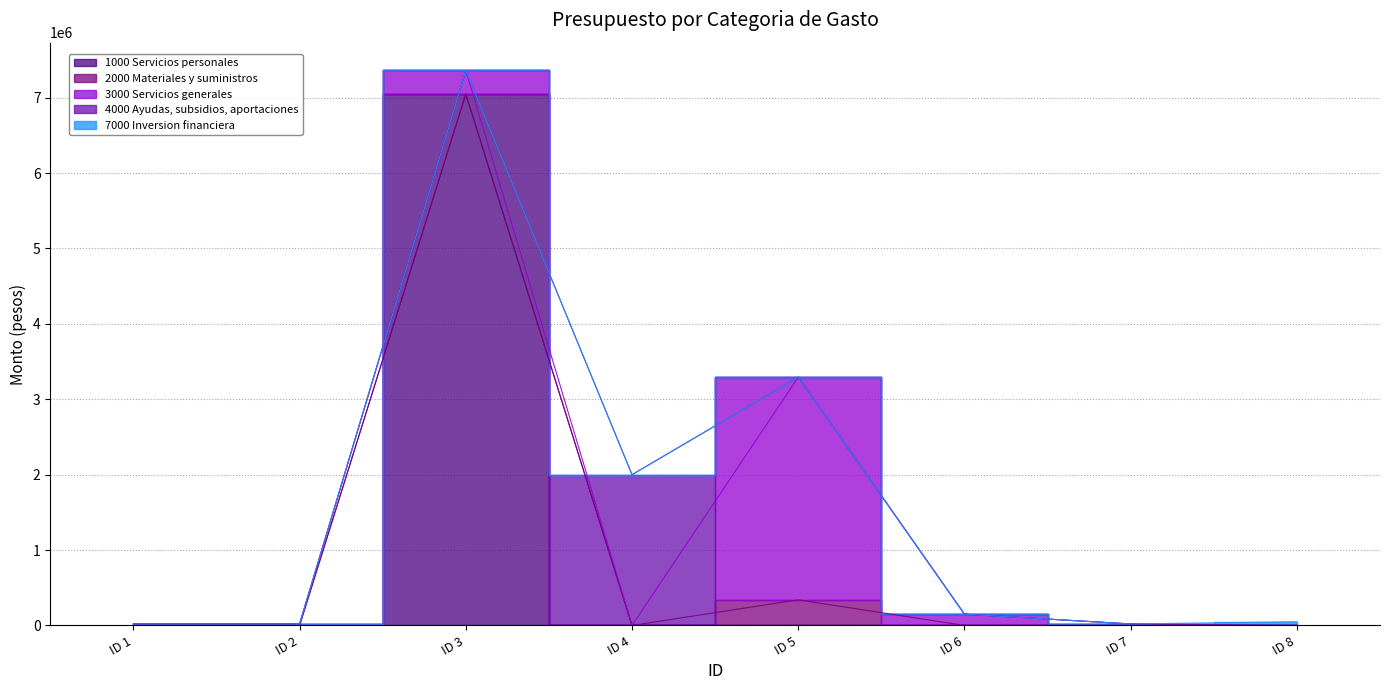

True or false: 2000 Materiales y suministros and 1000 Servicios personales intersect in this chart.

False